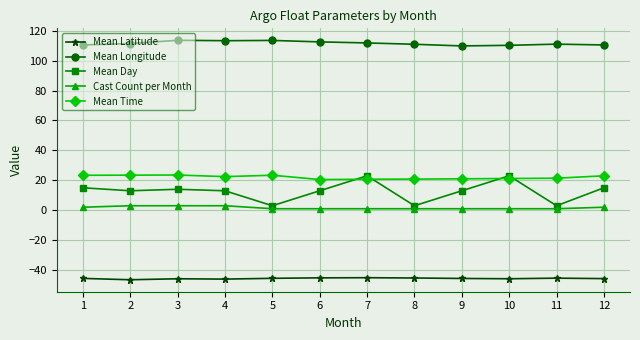

Which series has the largest range (max minus min)?

Mean Day